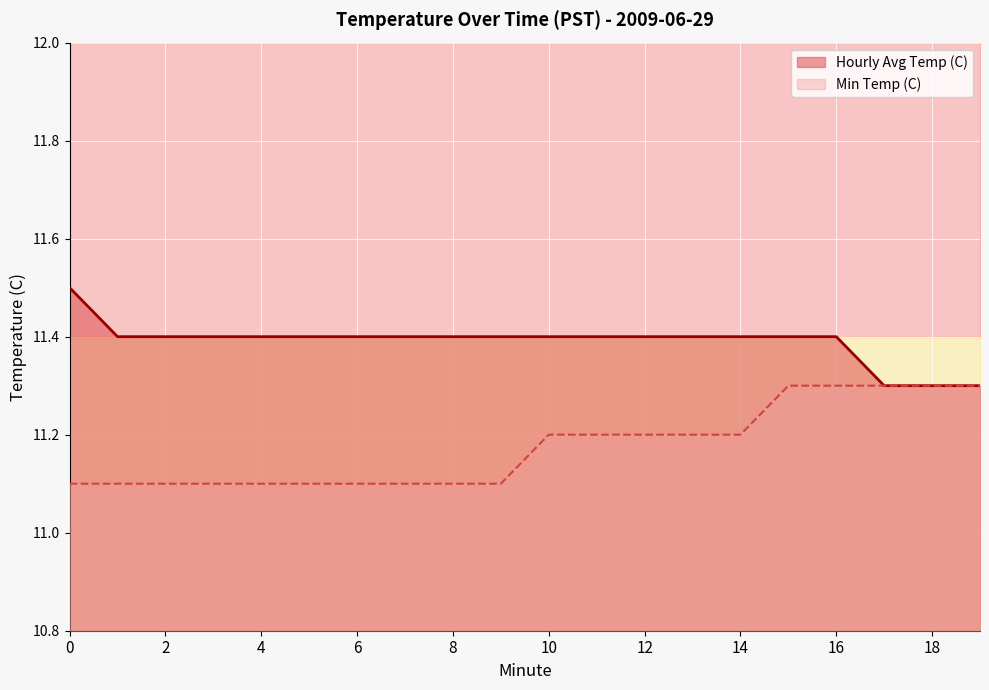

The value of Hourly Avg Temp (C) at 1 is 11.4. True or false?

True